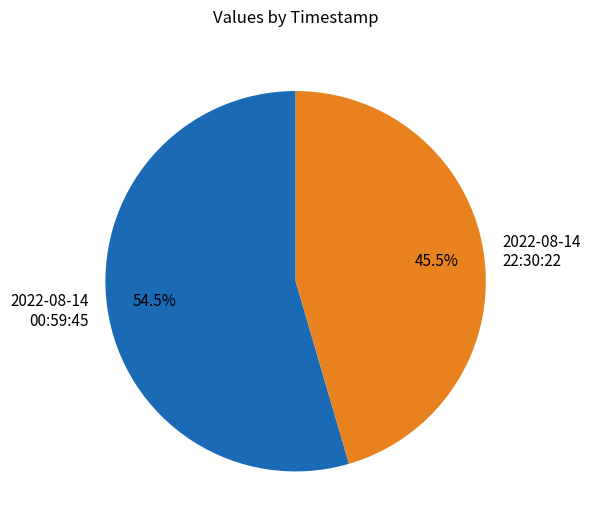

Combined, what portion of the pie is 2022-08-14 22:30:22 and 2022-08-14 00:59:45?

100.0%